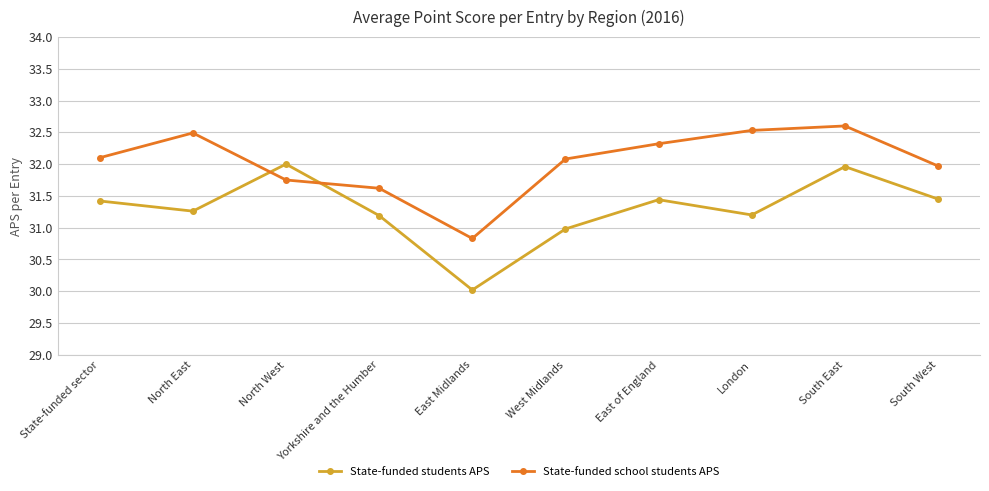

True or false: State-funded students APS and State-funded school students APS cross at least once.

True